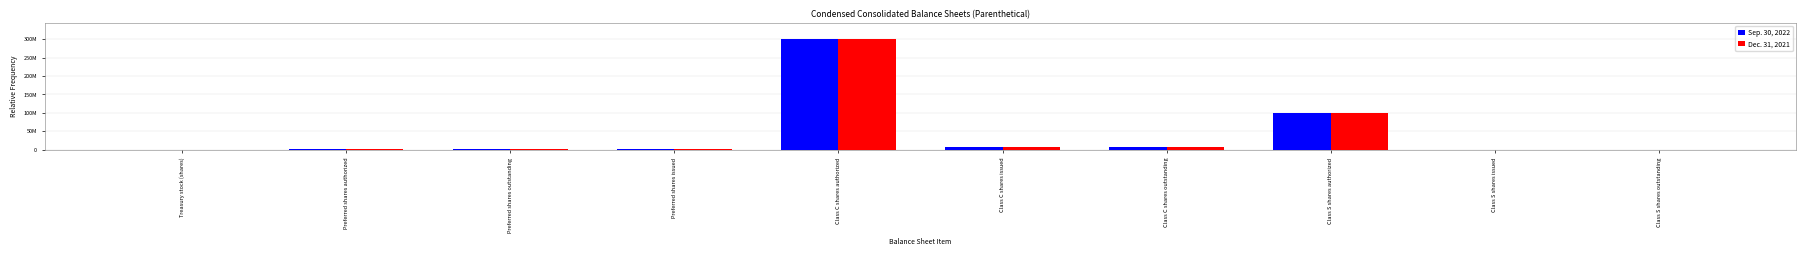

At which label does Sep. 30, 2022 reach its minimum?

Class S shares issued